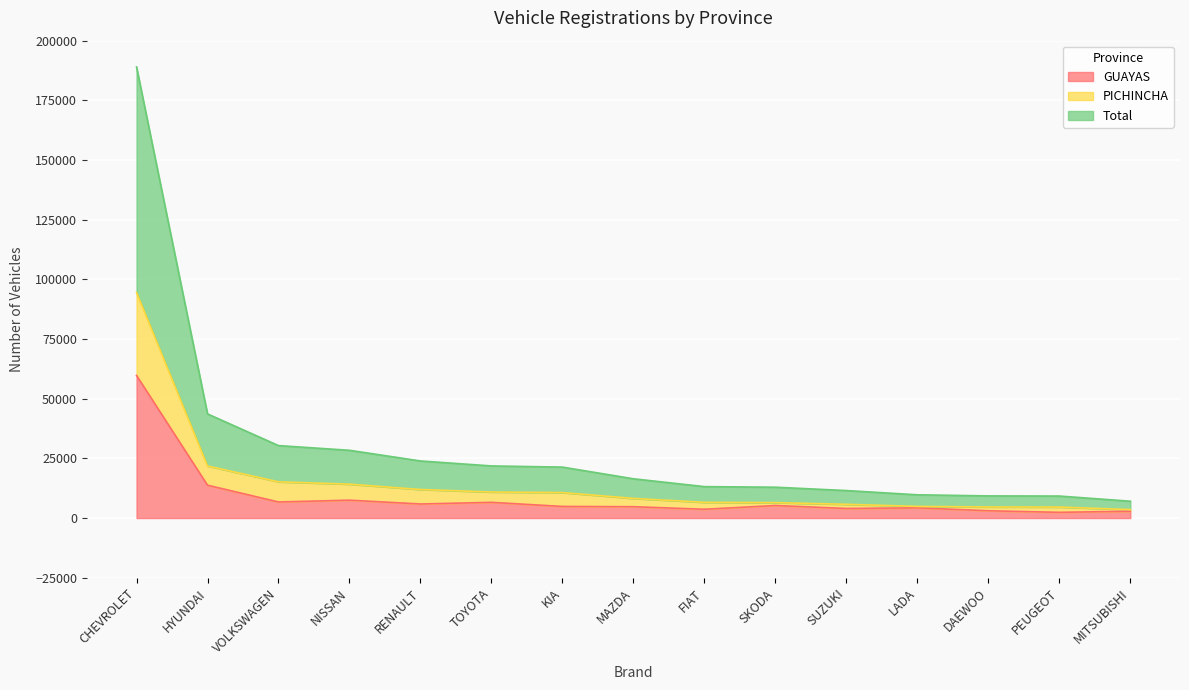

What is the difference between the maximum and minimum values in the GUAYAS series?

57350